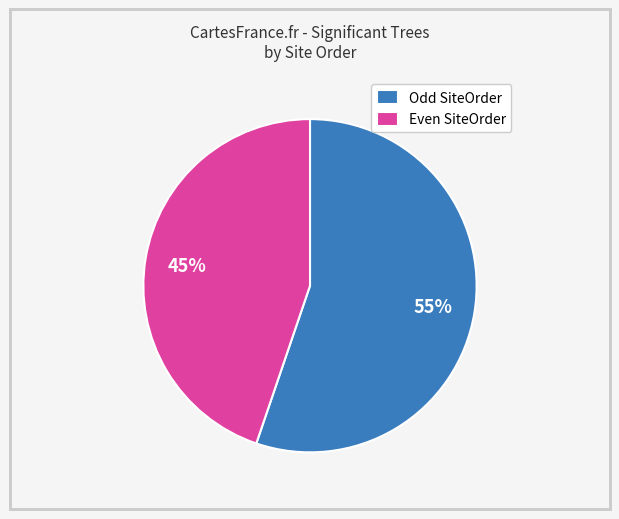

To the nearest percent, what portion does Even SiteOrder represent?

45%